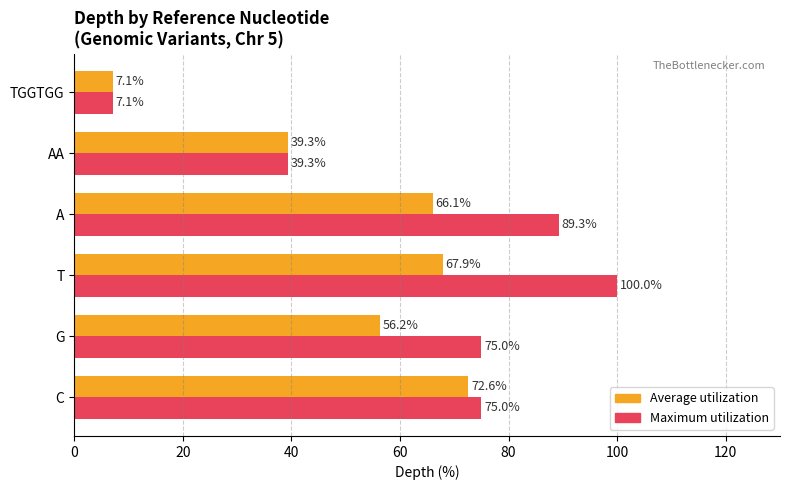

At which category is the sum across all series the highest?

T